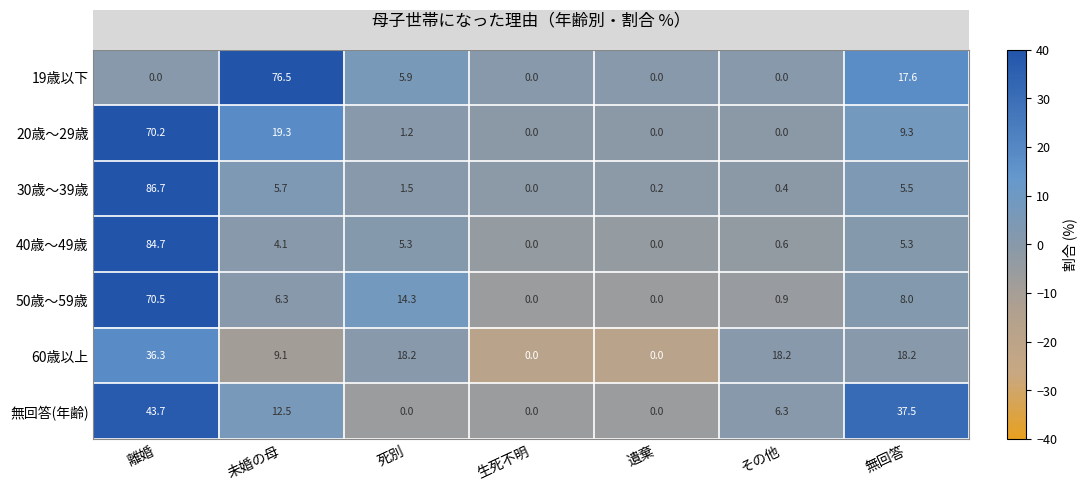

What is the total value across all series at 生死不明?

0.0